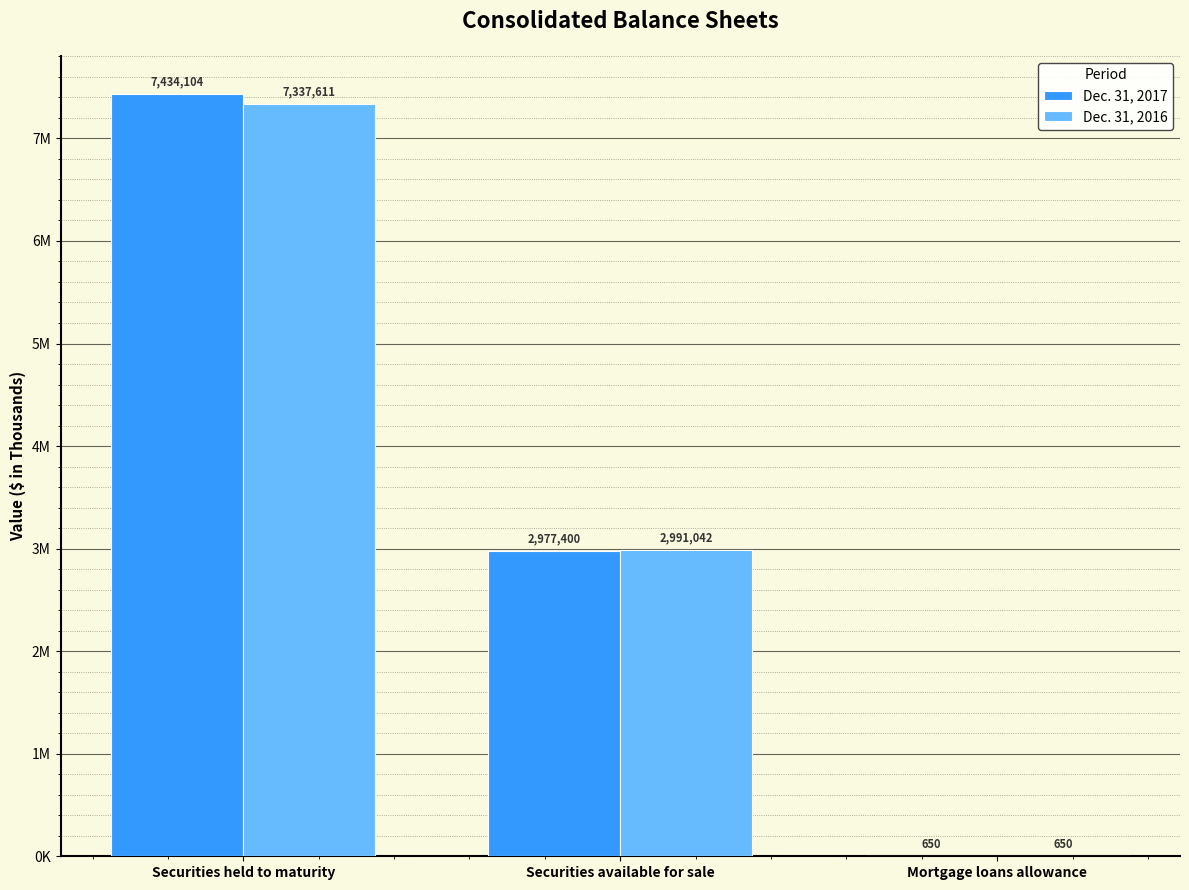

What are all the series names shown in the legend?

Dec. 31, 2017, Dec. 31, 2016